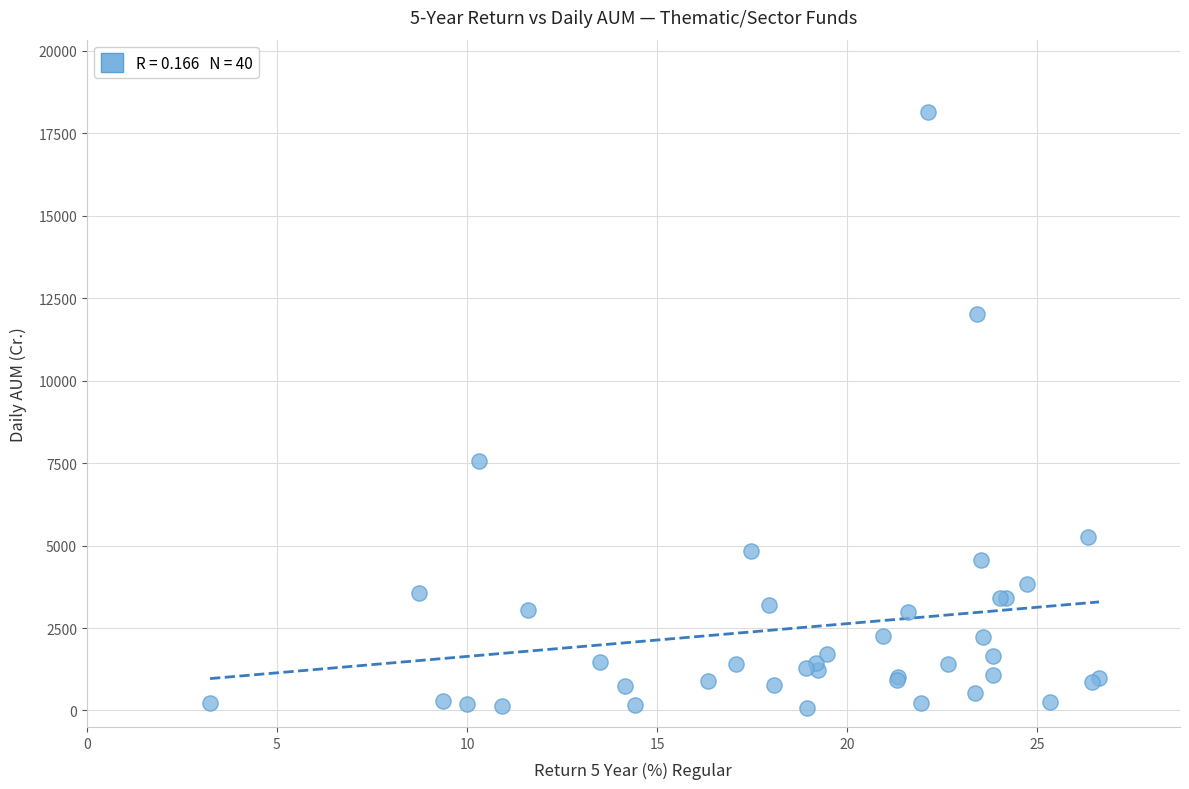

What Y value in the scatter plot is closest to 9113?

7566.8